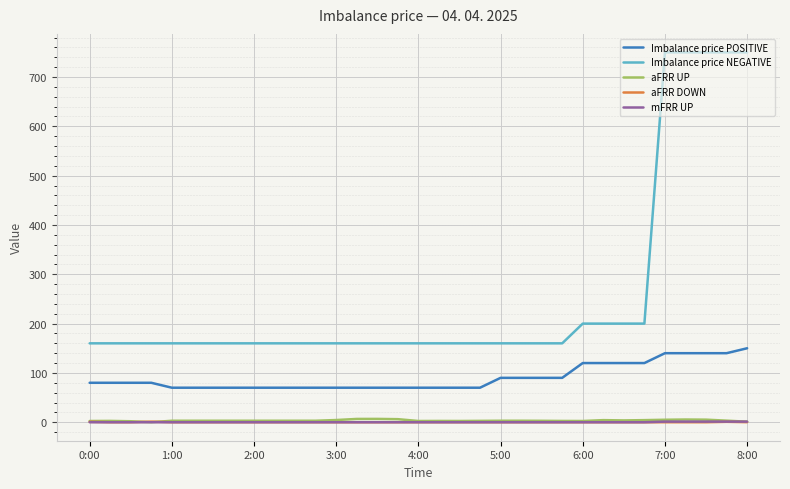

Which series has the widest spread of values?

Imbalance price NEGATIVE